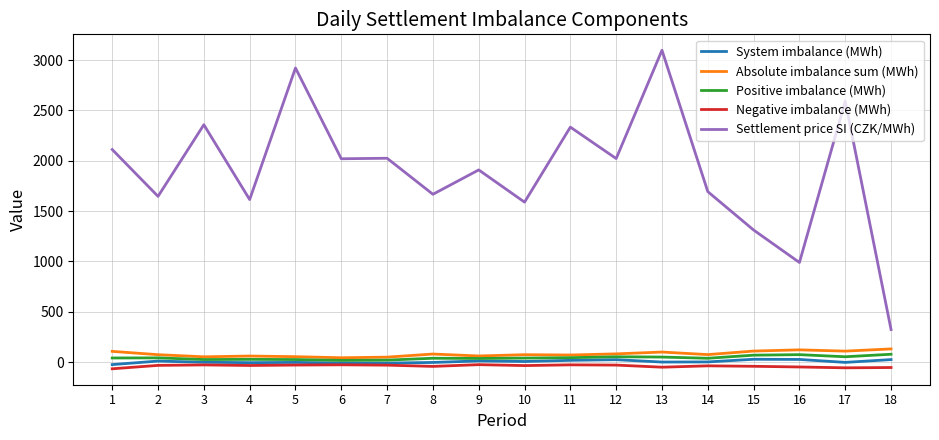

The value of Absolute imbalance sum (MWh) at 12 is 82.6. True or false?

True